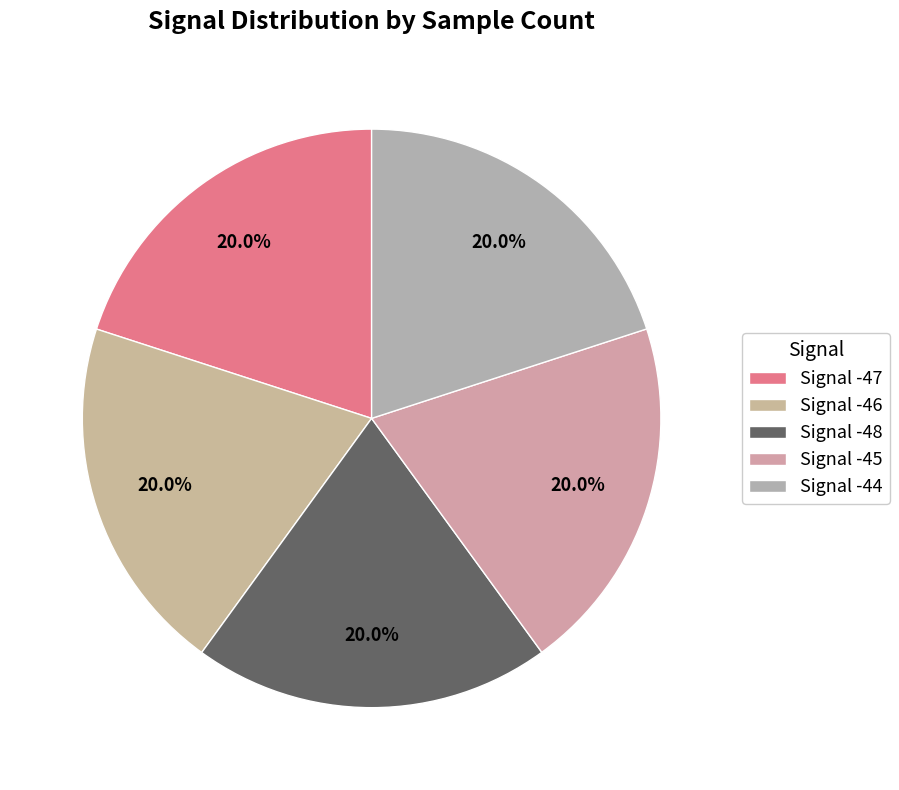

Combined, do Signal -45 and Signal -44 account for over 50%?

No